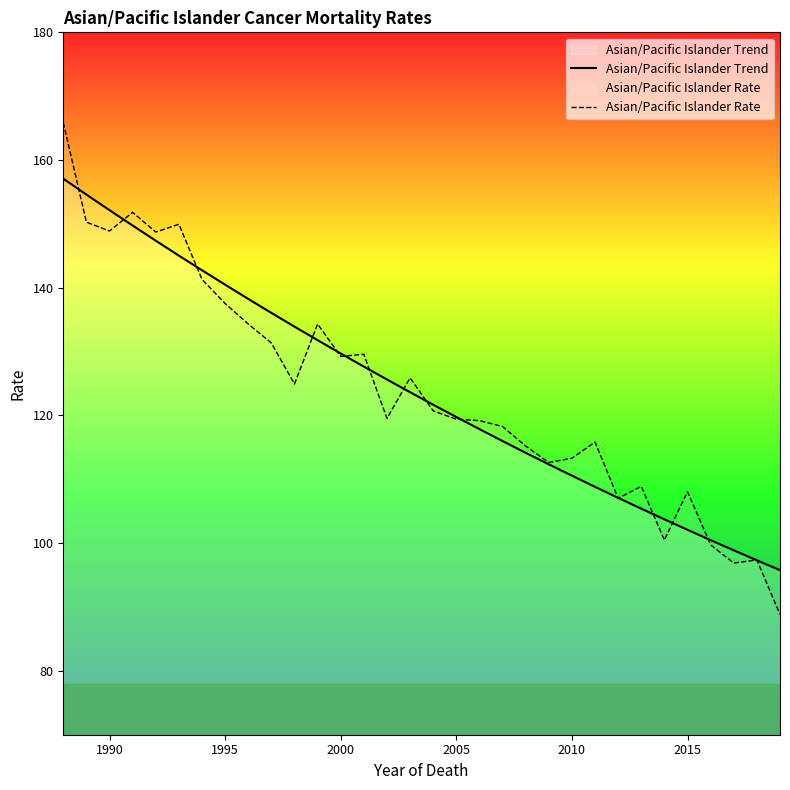

The value of Asian/Pacific Islander Trend at 1995 is 51.9. True or false?

False